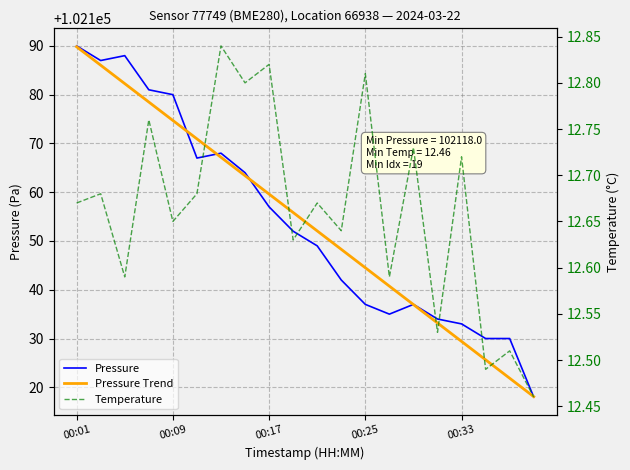

At which category is the sum across all series the highest?

00:01